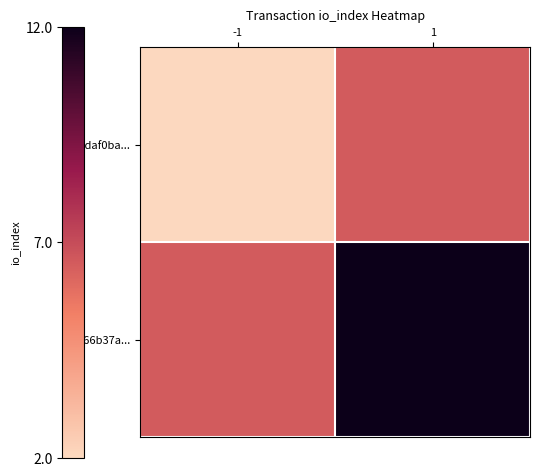

At -1, list the series in order from largest to smallest.

ad66b37a..., a2daf0ba...